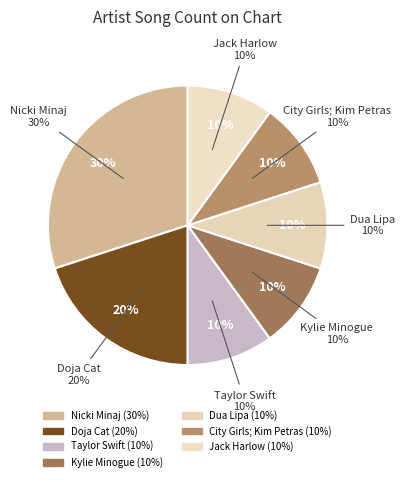

To the nearest percent, what is the difference between the largest and smallest slice percentages?

20%